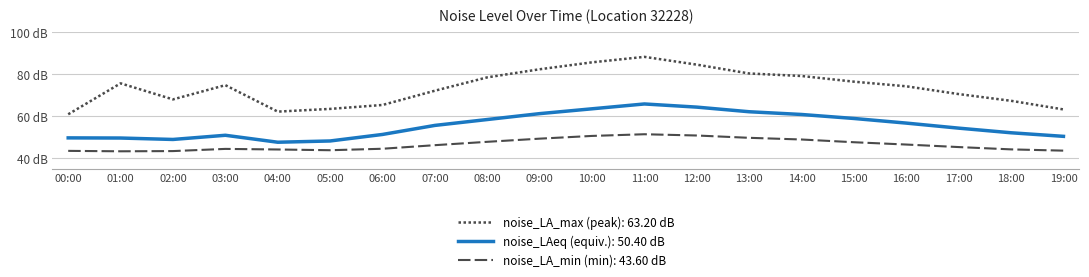

Rank the series by their average value, from highest to lowest.

noise_LA_max, noise_LAeq, noise_LA_min